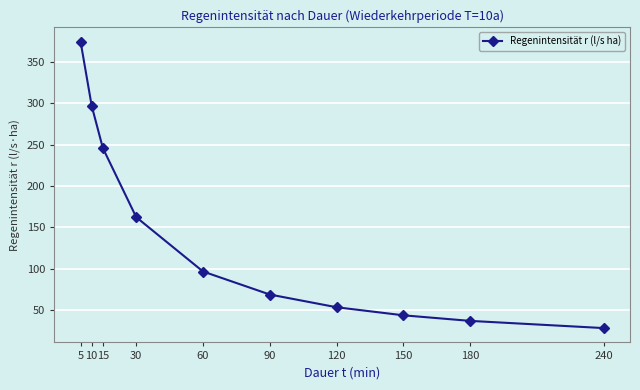

True or false: the data has more than 0 interior local peaks.

False